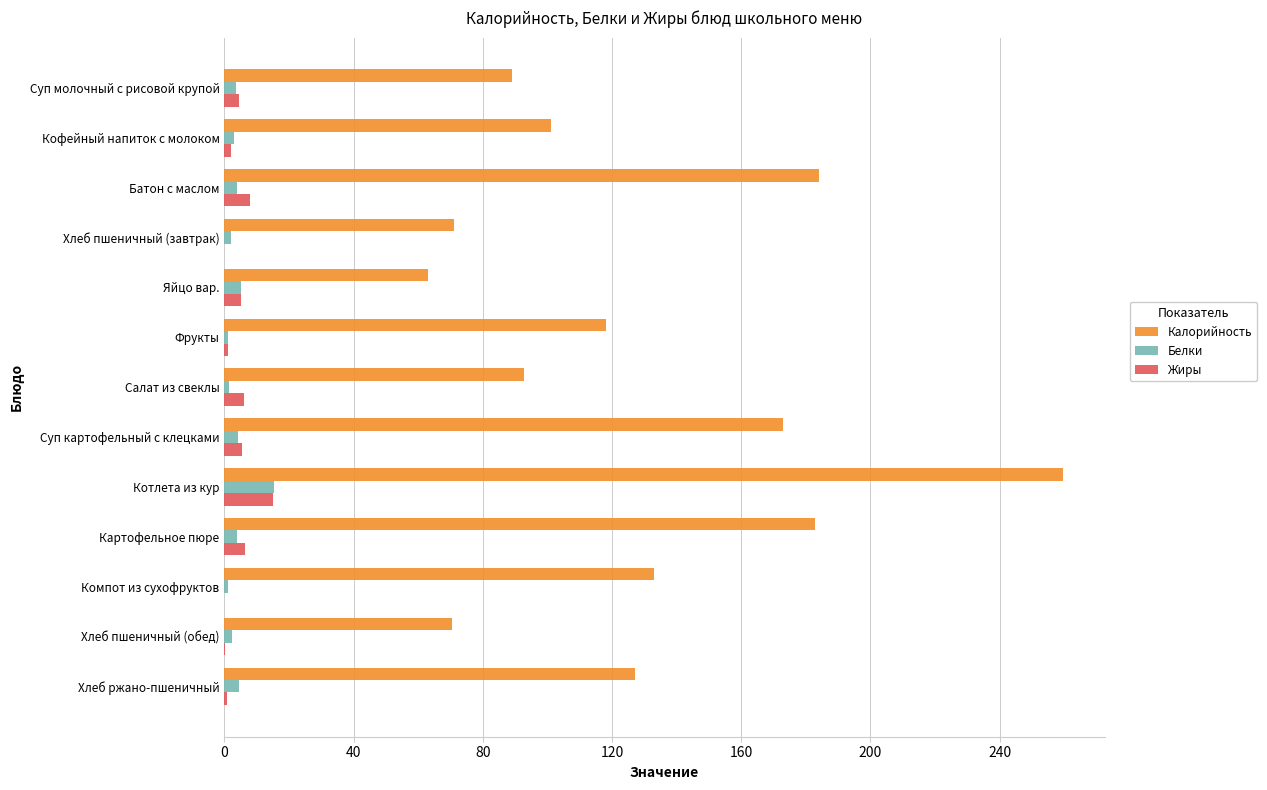

At which label is Калорийность closest to 161?

Суп картофельный с клецками